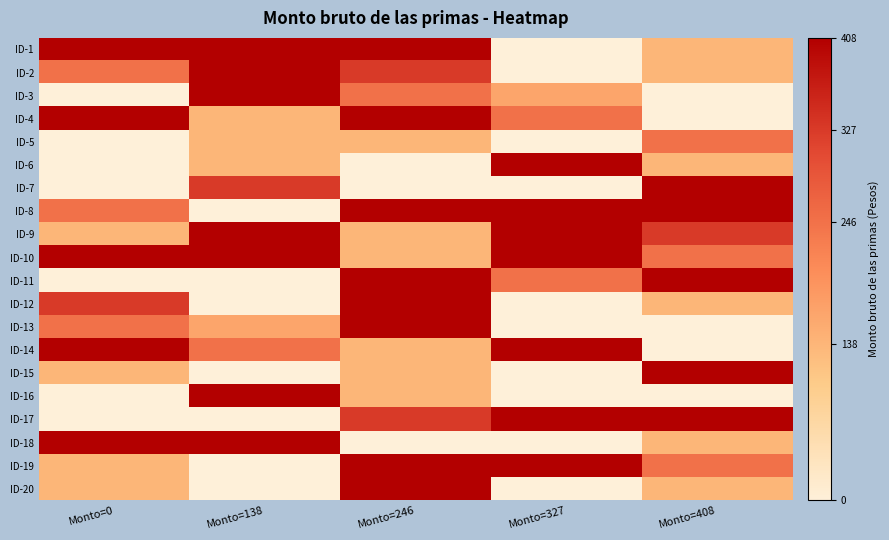

What is the total value across all series at Monto=408?

3933